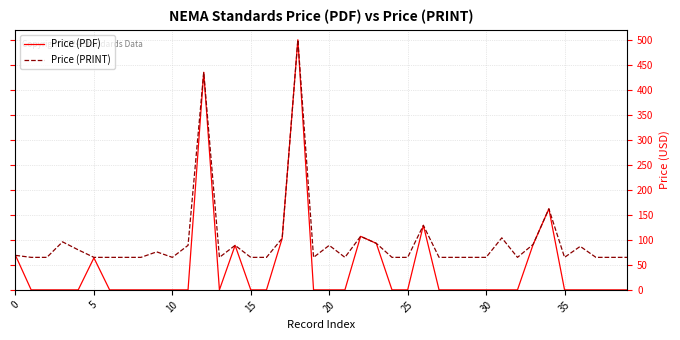

Which series has the largest range (max minus min)?

Price (PDF)